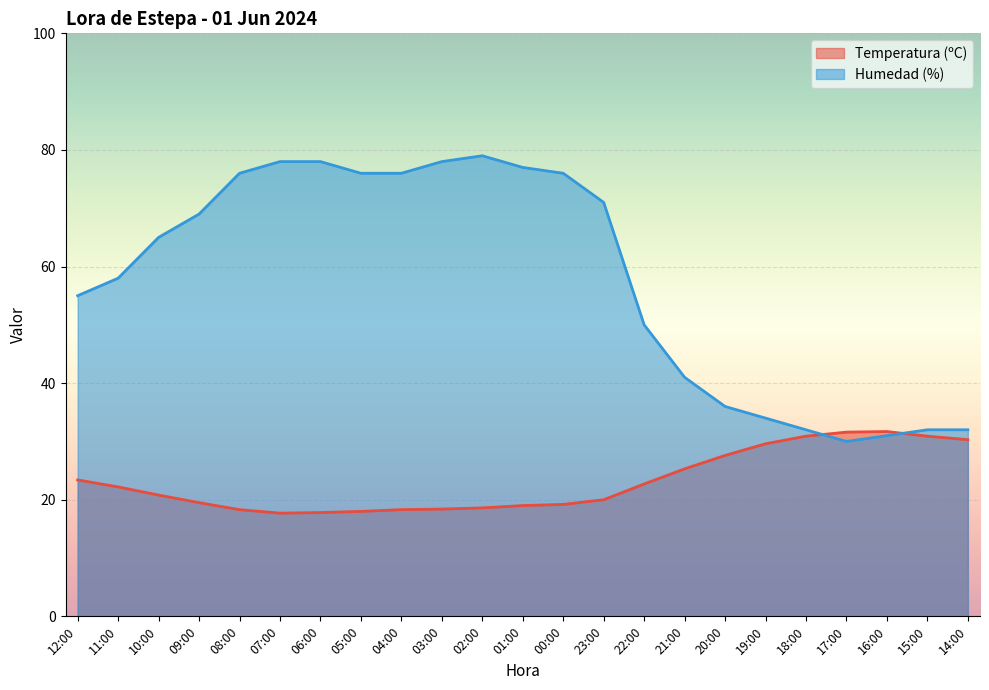

What is the difference between the maximum and minimum values in the Temperatura (ºC) series?

14.0